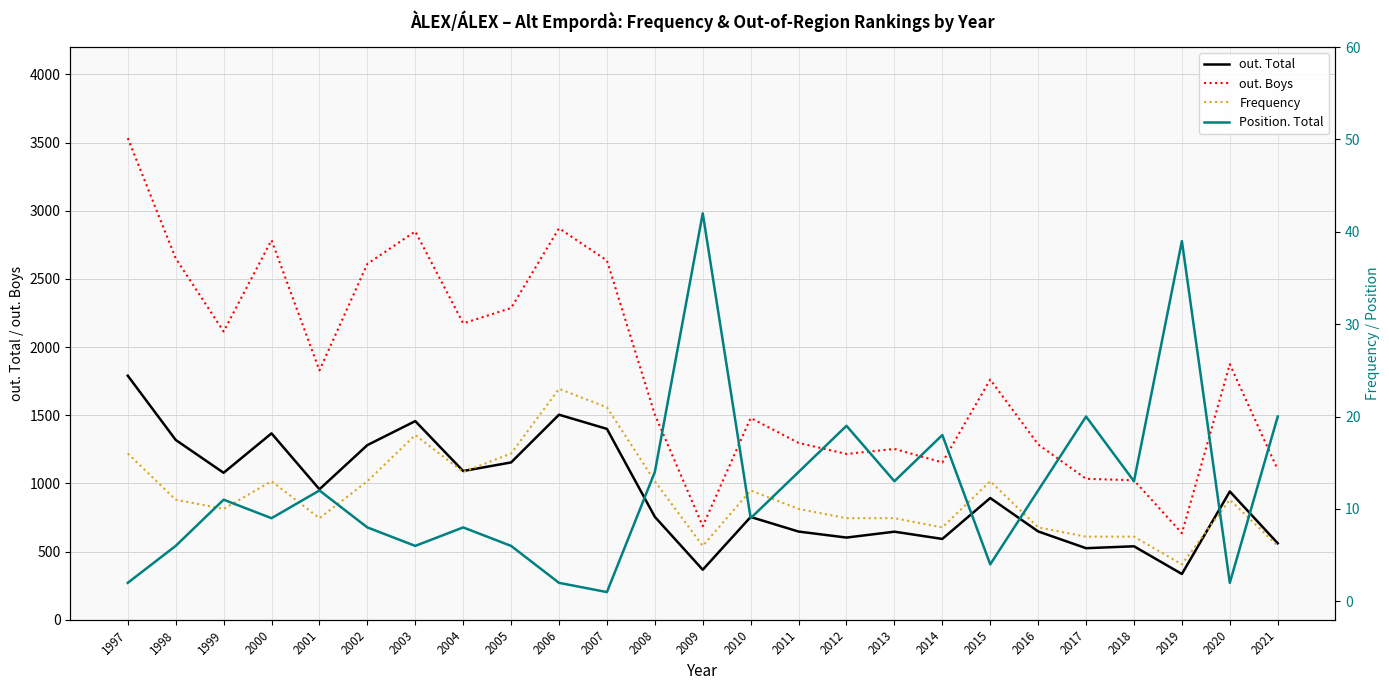

Which has a higher value, 2004 or 2007?

2007